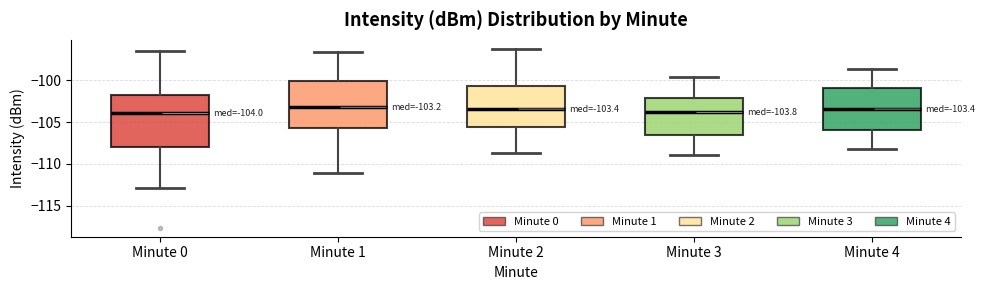

Which box is the tallest, from its lower edge to its upper edge?

Minute 0